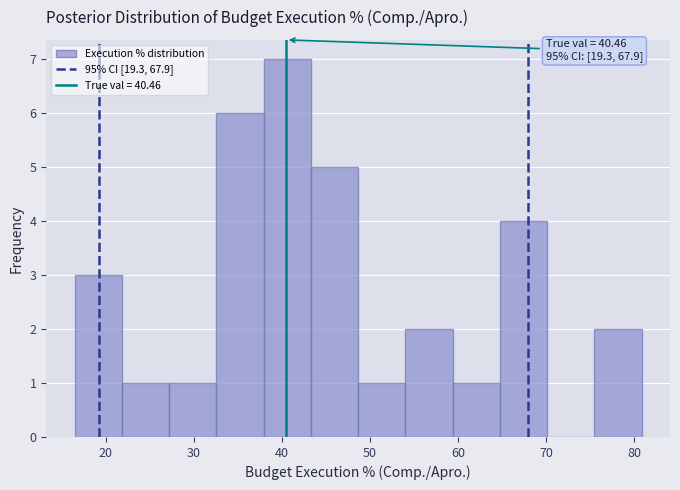

Over which range of the x-axis is the bar tallest?

38 to 43